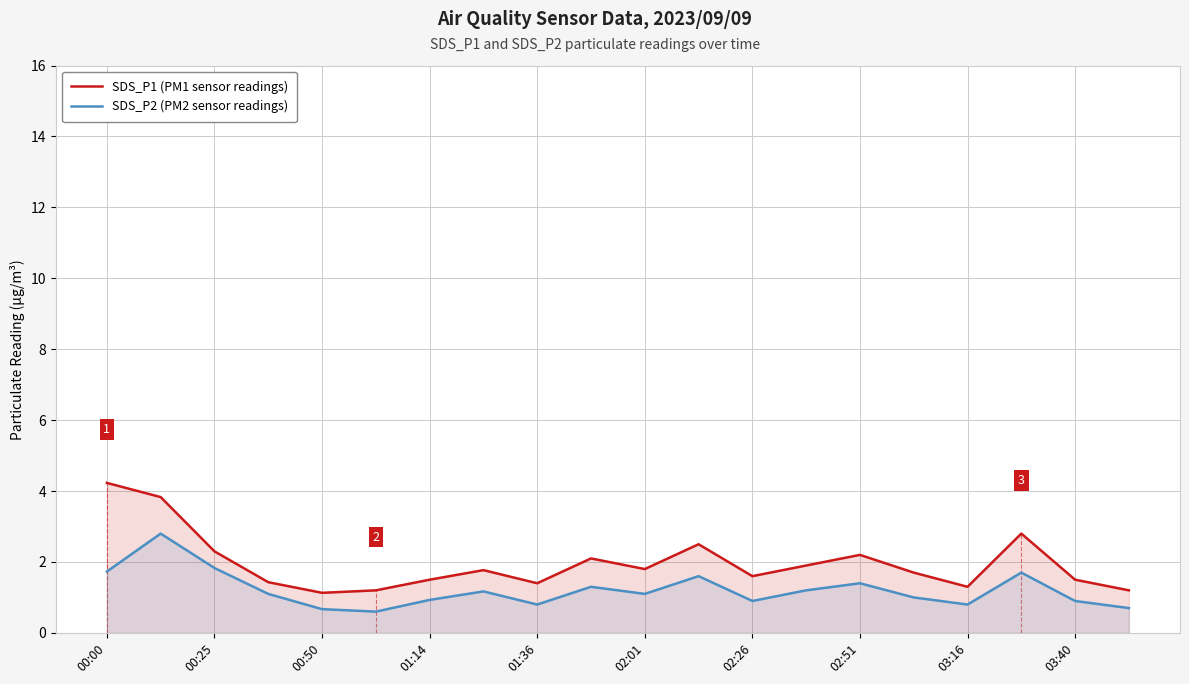

Reading left to right, list all the values displayed in this chart.

SDS_P1 (PM1 sensor readings): 4.2	3.8	2.3	1.4	1.1	1.2	1.5	1.8	1.4	2.1	1.8	2.5	1.6	1.9	2.2	1.7	1.3	2.8	1.5	1.2
SDS_P2 (PM2 sensor readings): 1.7	2.8	1.8	1.1	0.7	0.6	0.9	1.2	0.8	1.3	1.1	1.6	0.9	1.2	1.4	1.0	0.8	1.7	0.9	0.7